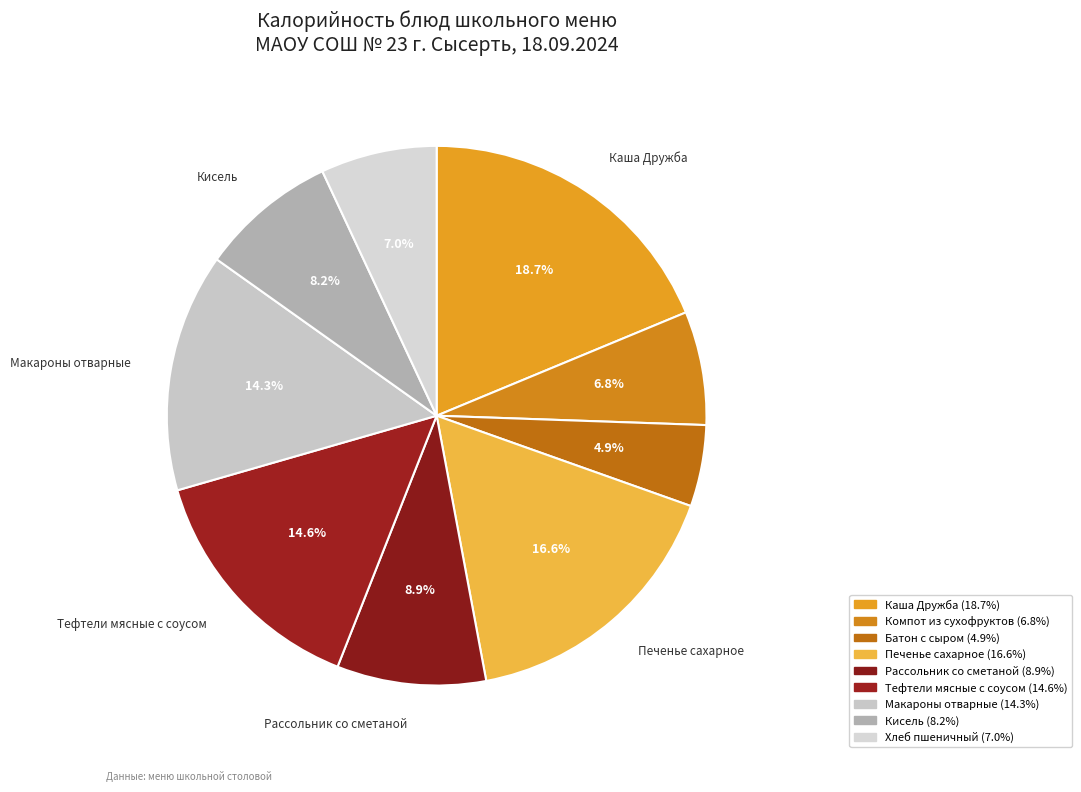

Is it true that Каша Дружба is 19% of the pie?

True